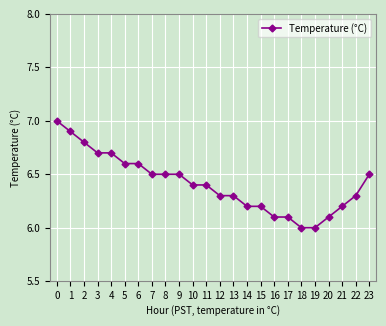

What value does the data have at 14?

6.2